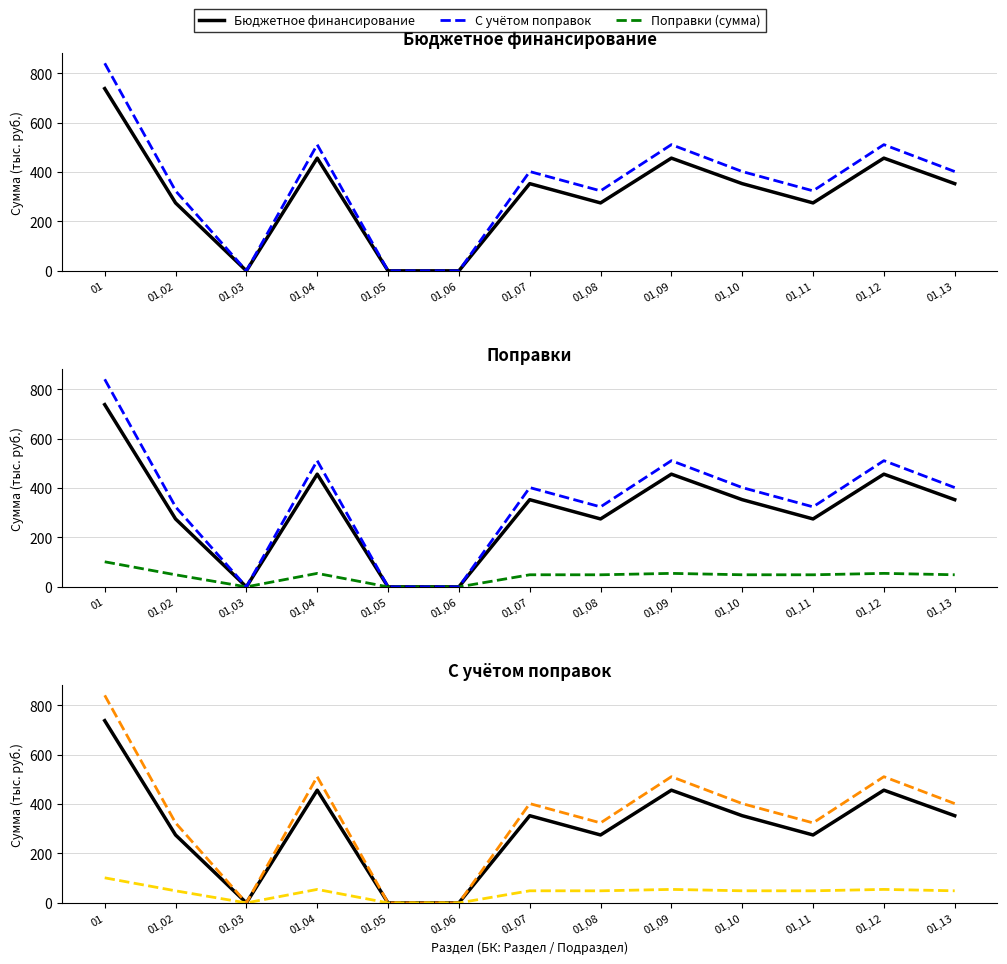

In Поправки (сумма), how many points are higher than both neighbors (excluding endpoints)?

4